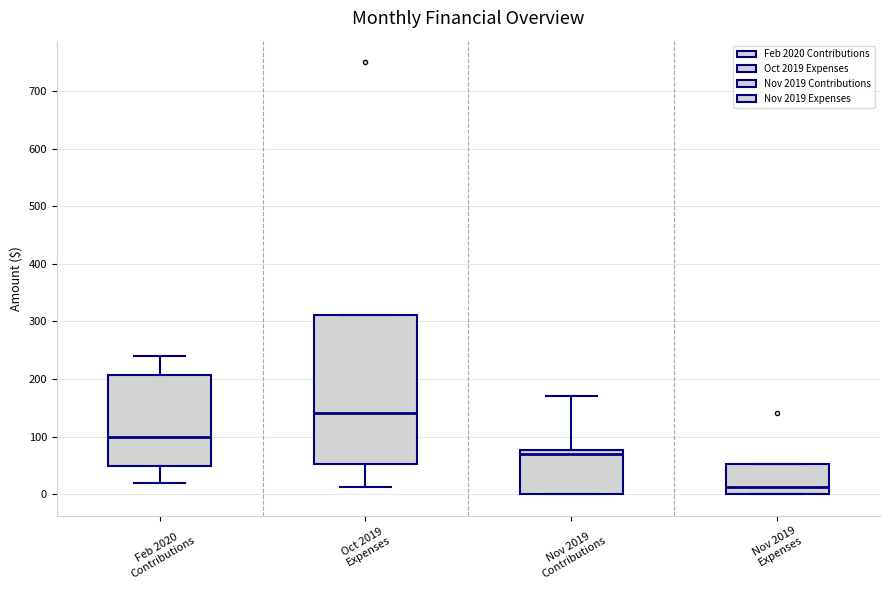

Where does the upper whisker of the box for Nov 2019 Contributions end on the y-axis? The values are not printed on the chart, so give them approximately, as read against the axis.

170